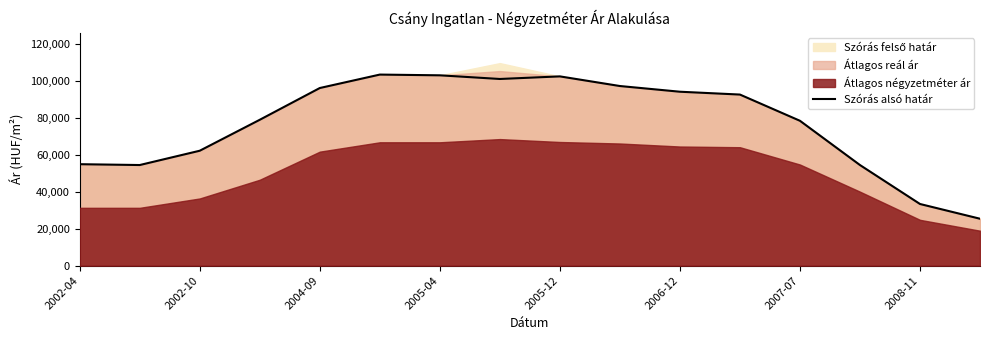

Reading right to left, list all the values displayed in this chart.

25359	33326	54374	78289	92458	93991	97071	102279	100877	102858	103254	95990	78835	62106	54377	54830